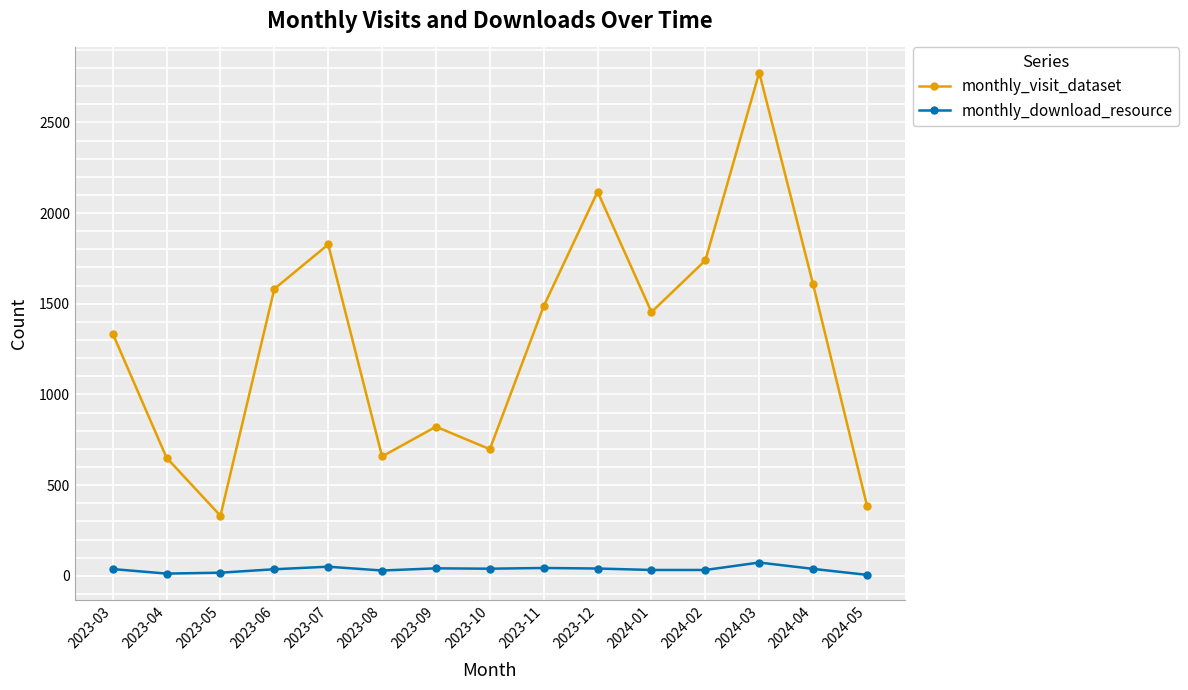

Which series changed the most between 2023-09 and 2024-04?

monthly_visit_dataset